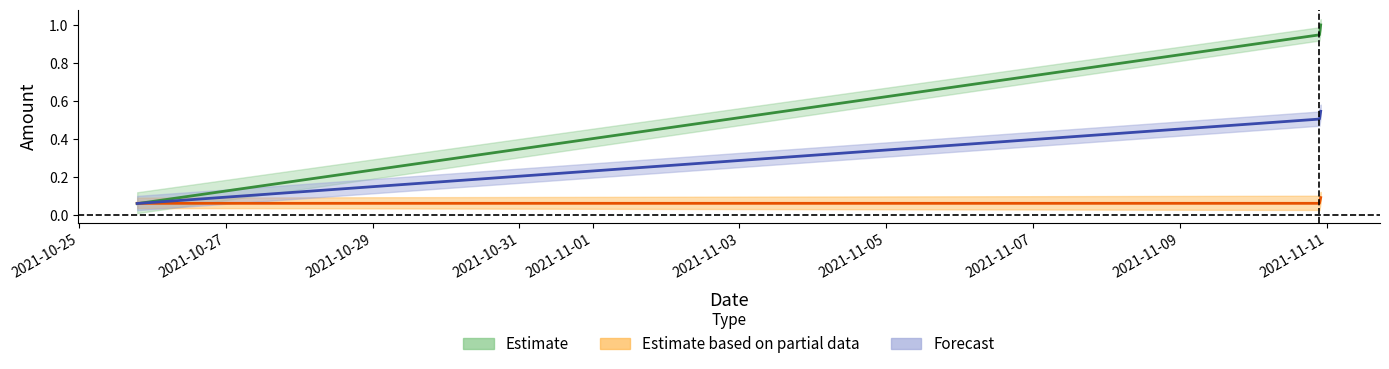

How many lines are shown in the chart?

3